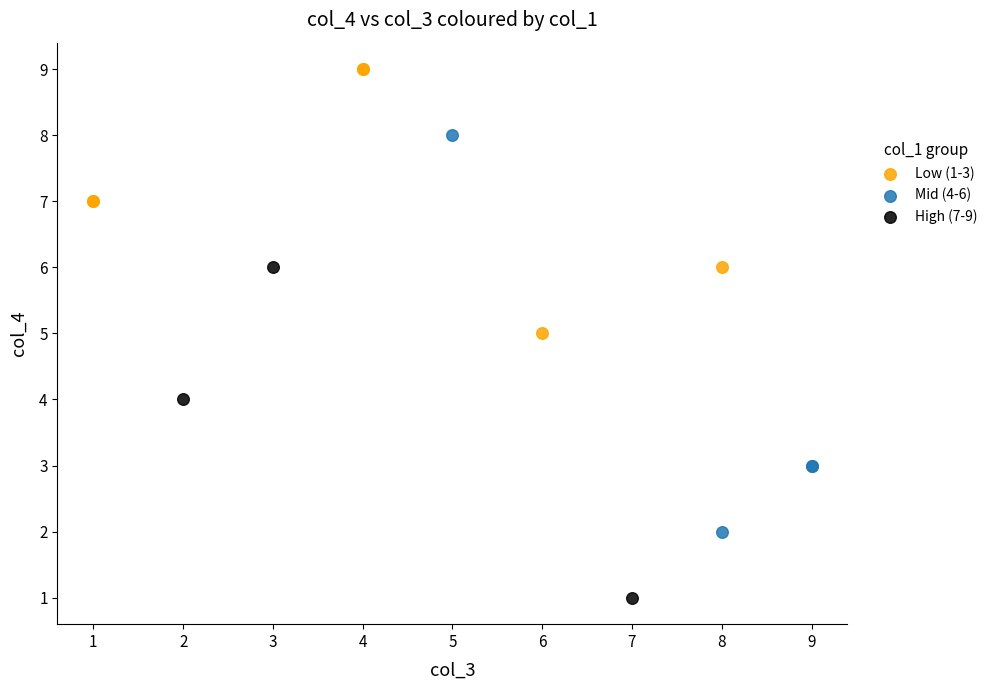

Which series contains the lowest Y value?

High (7-9)